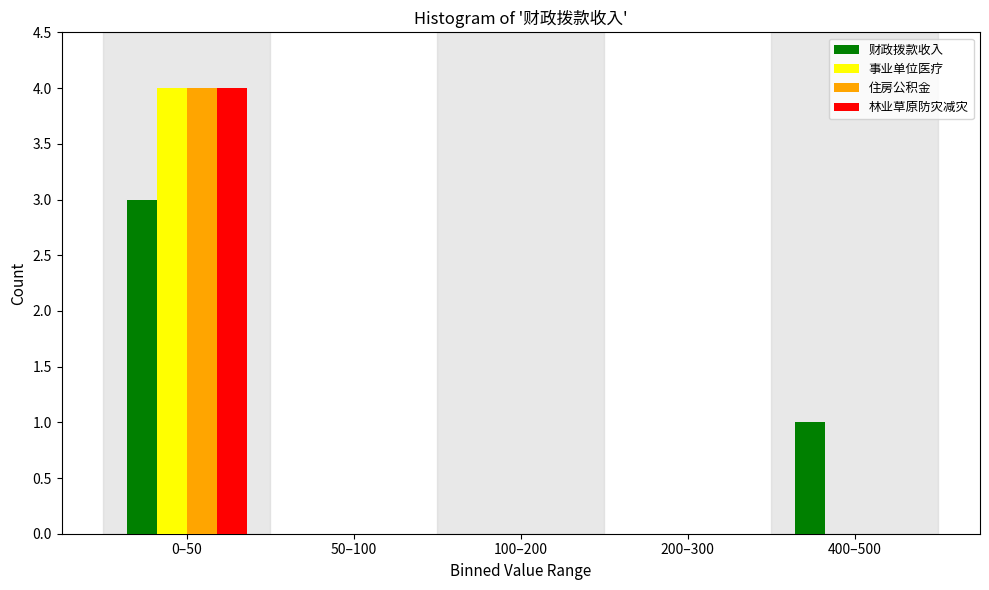

Reading right to left, what are all the values shown in this chart?

财政拨款收入: 400–500=1	200–300=0	100–200=0	50–100=0	0–50=3
事业单位医疗: 400–500=0	200–300=0	100–200=0	50–100=0	0–50=4
住房公积金: 400–500=0	200–300=0	100–200=0	50–100=0	0–50=4
林业草原防灾减灾: 400–500=0	200–300=0	100–200=0	50–100=0	0–50=4